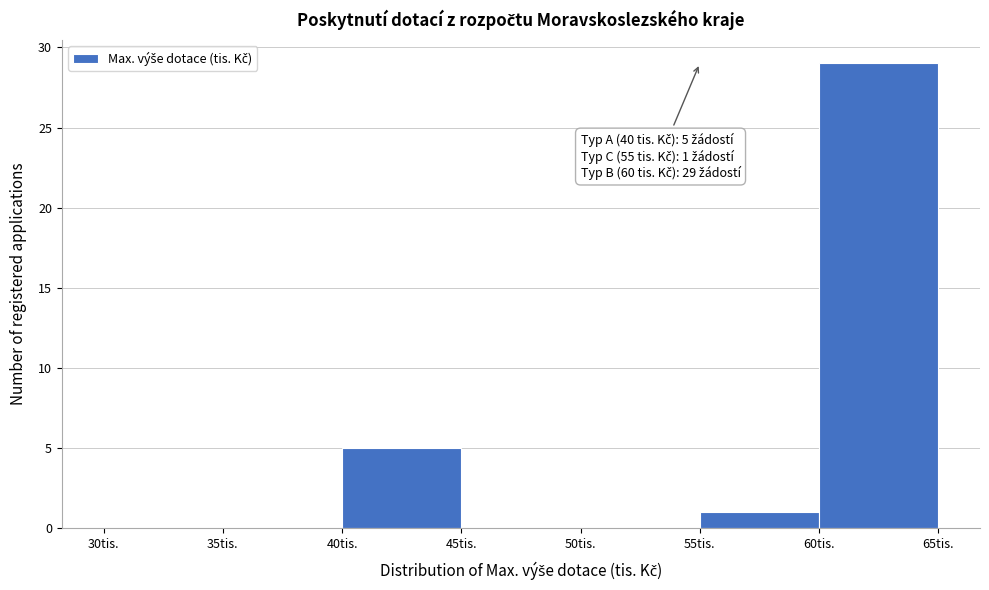

Over which range of the x-axis is the bar tallest?

60 to 65